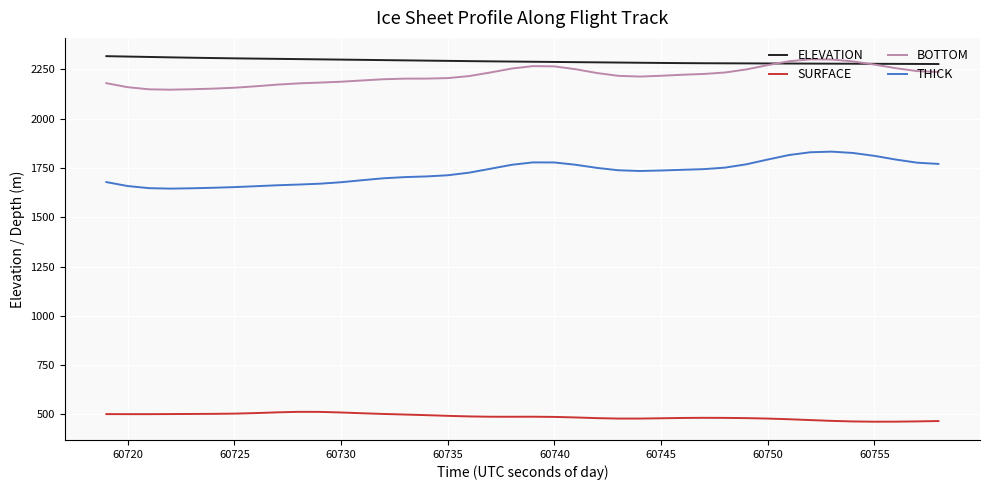

What is the minimum value shown in the chart?

463.1